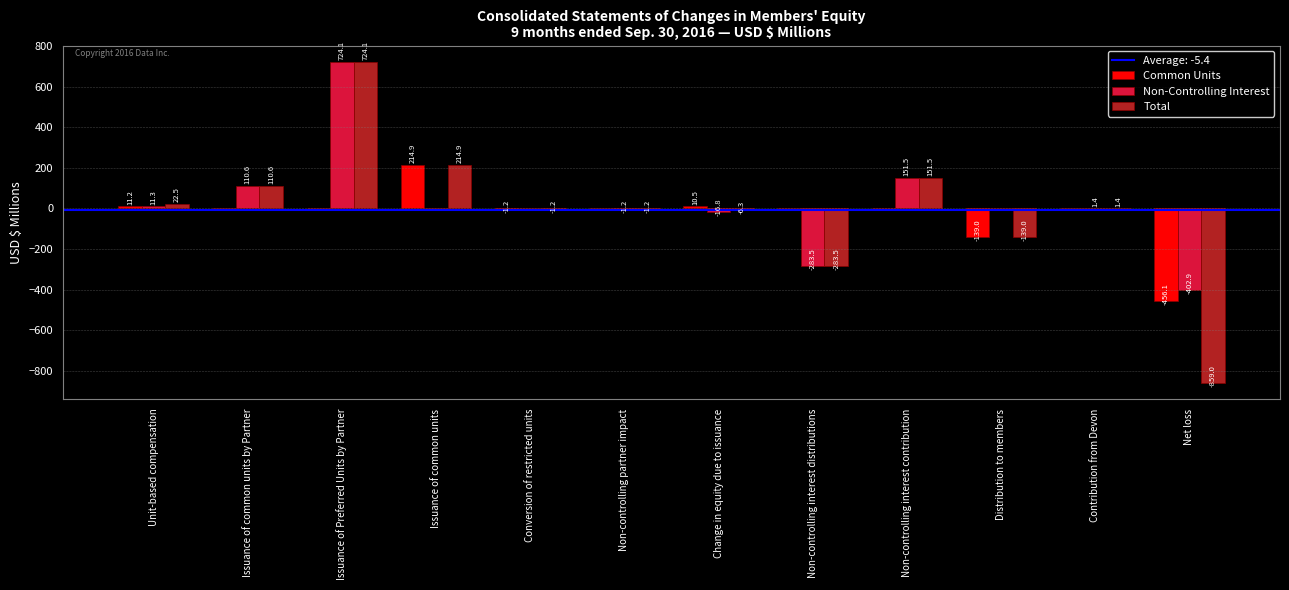

Is it true that Total equals 167.0 at Issuance of common units by Partner?

False